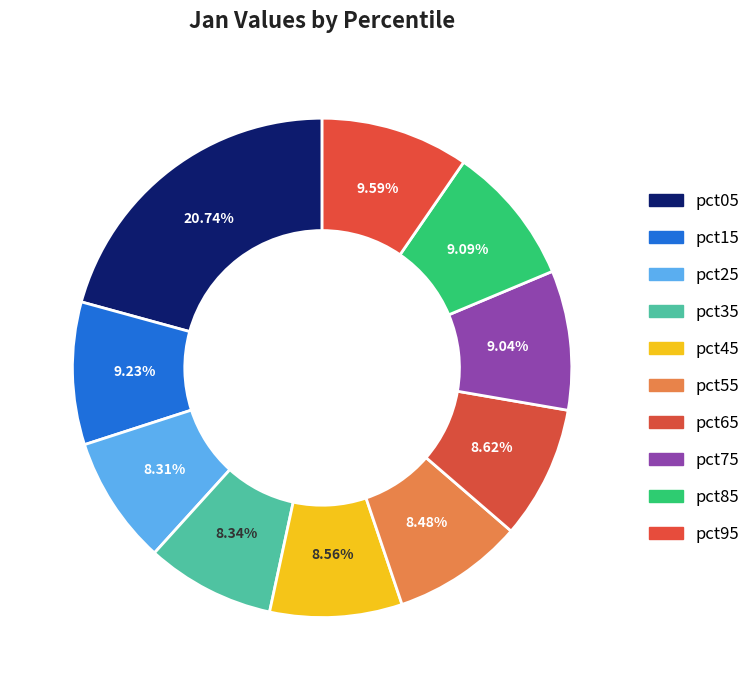

To the nearest percent, what percentage of the pie is pct15?

9%